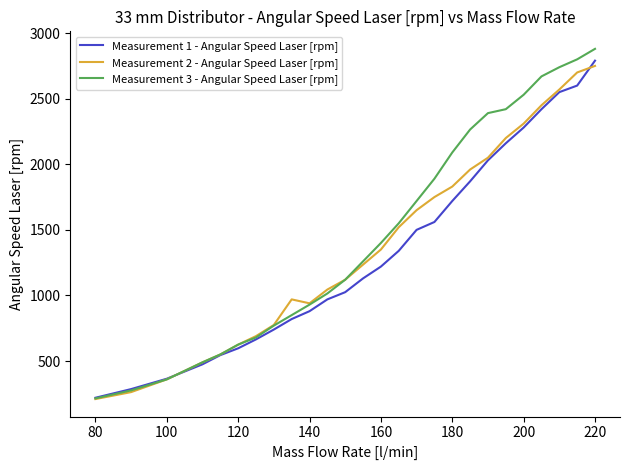

What is the smallest value displayed?

210